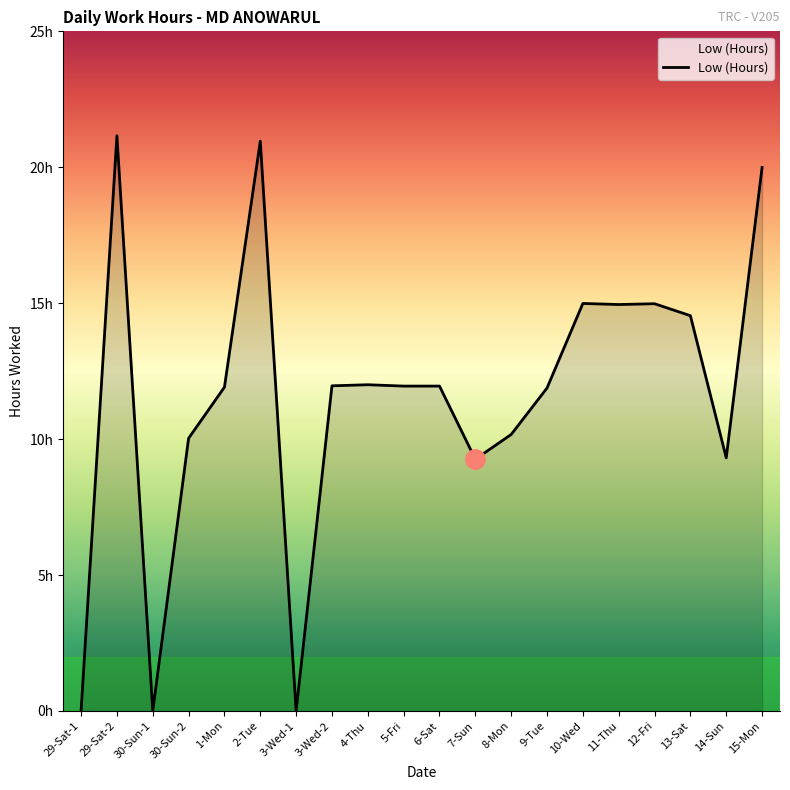

What is the difference between the second highest and minimum values?

21.0